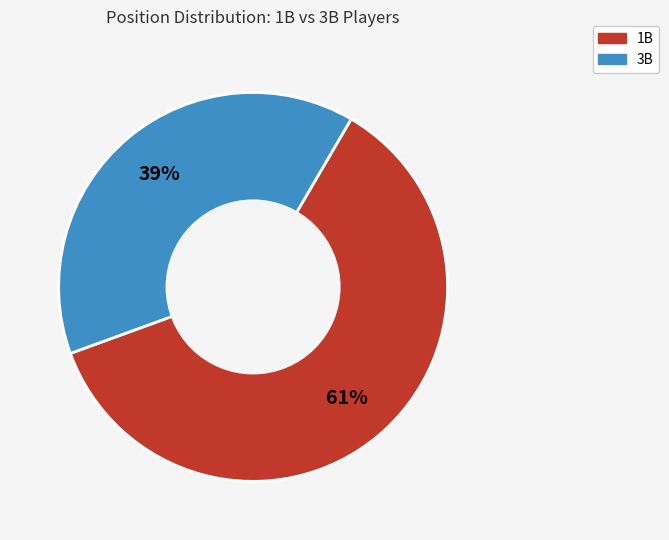

To the nearest percent, what percentage of the pie is 3B?

39%